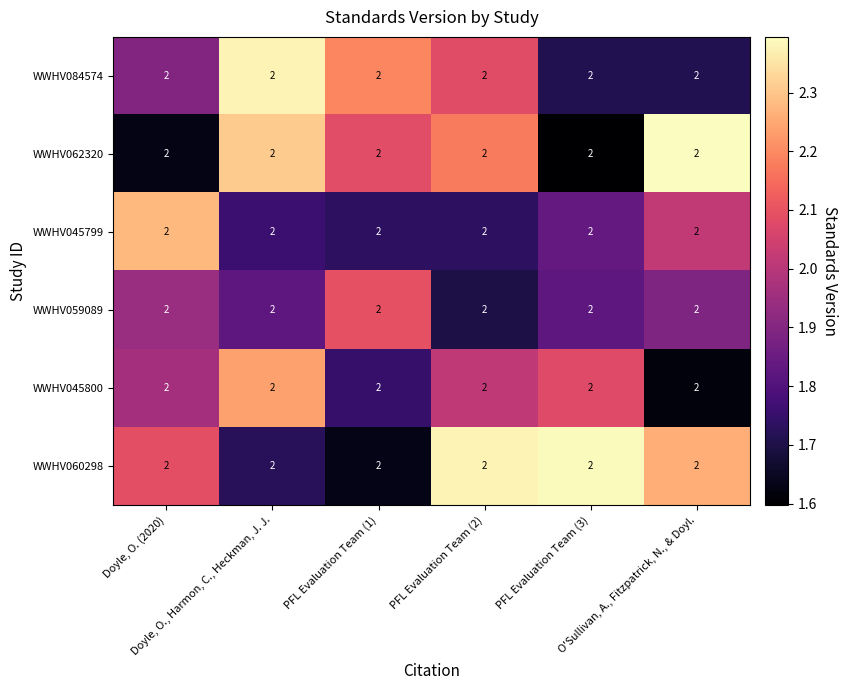

What is the sum of all WWHV084574 values?

12.0